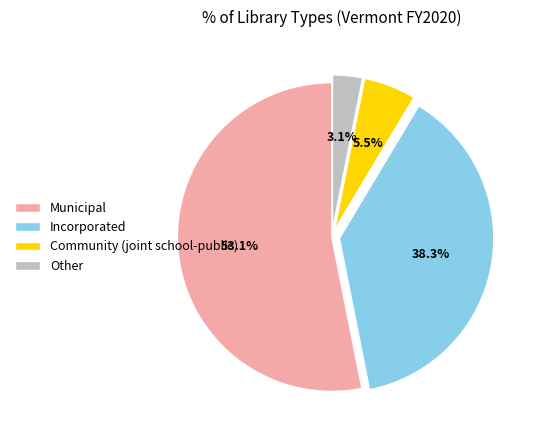

Is Other the majority of the pie?

No